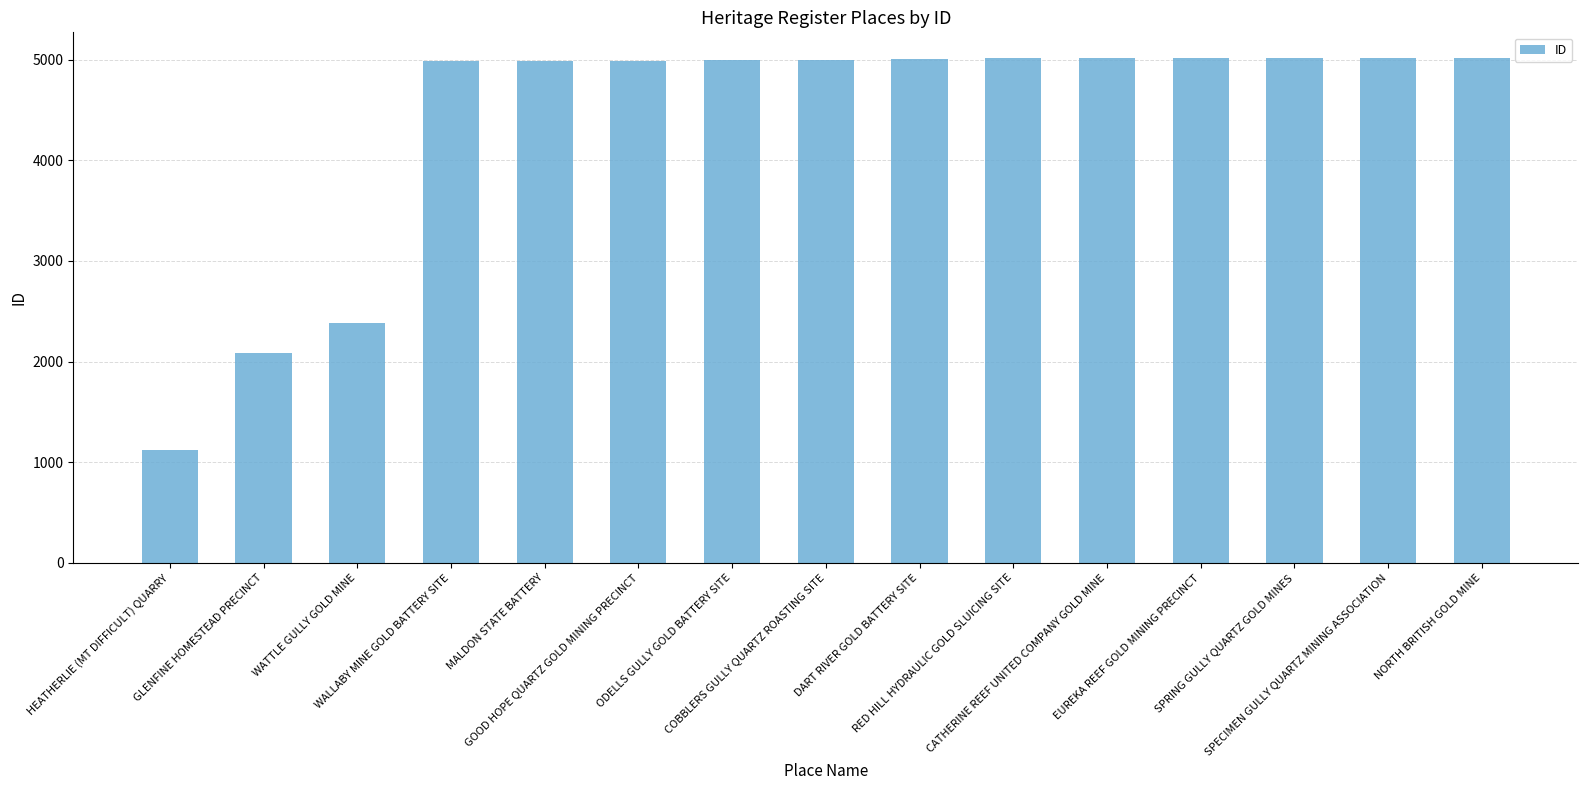

Which category has the lowest value across all series?

HEATHERLIE (MT DIFFICULT) QUARRY